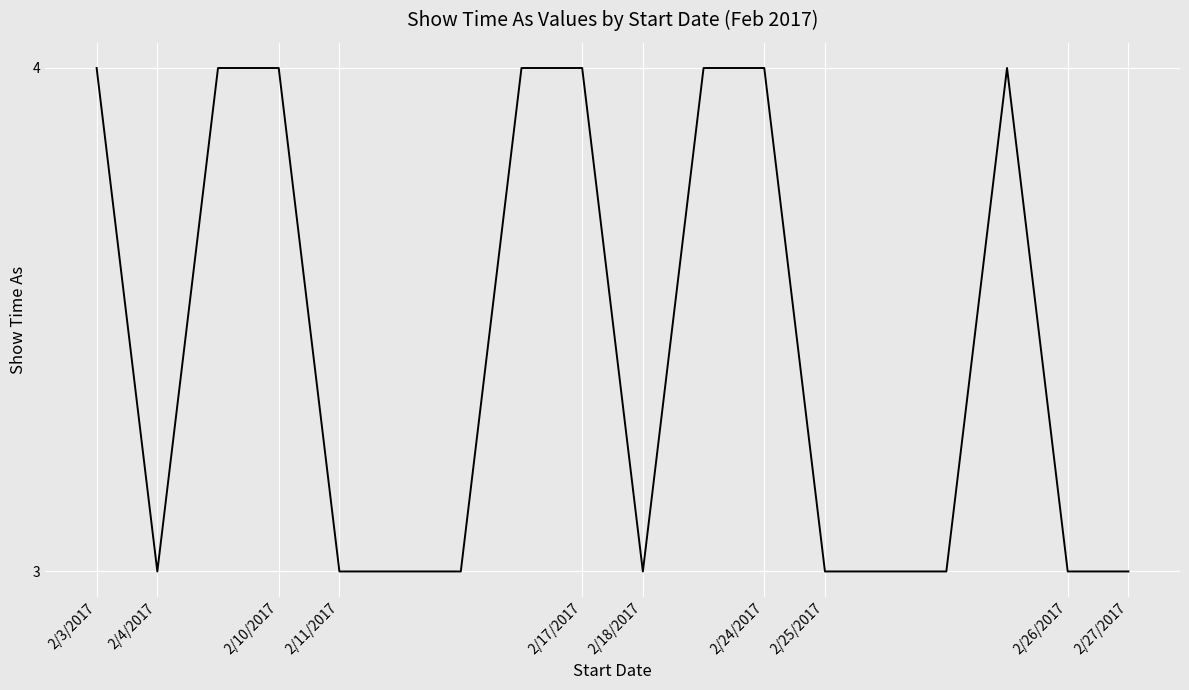

Is this an area chart (filled region under the line)?

No